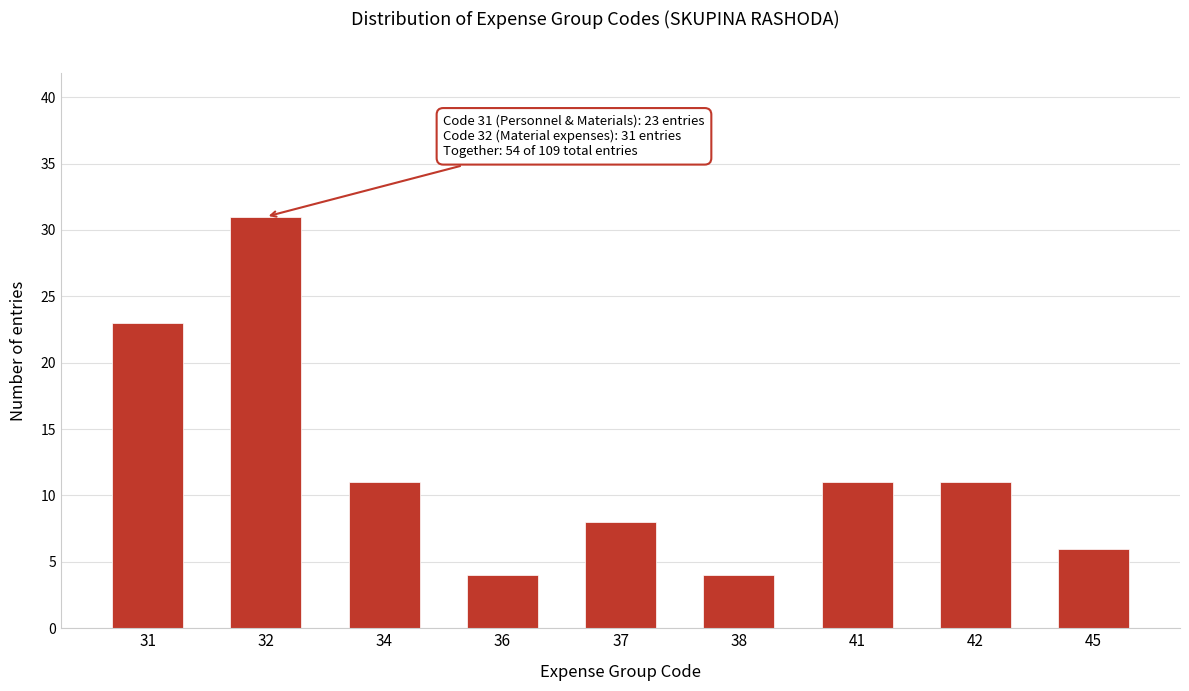

Reading left to right, list all the values displayed in this chart.

31=23	32=31	34=11	36=4	37=8	38=4	41=11	42=11	45=6